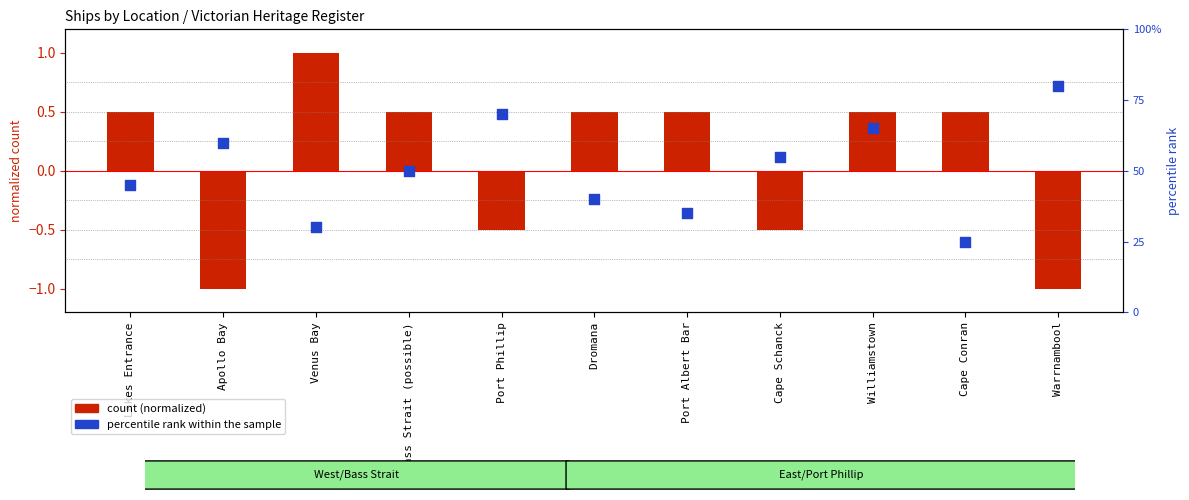

Which series has the widest spread of Y values?

percentile rank within the sample